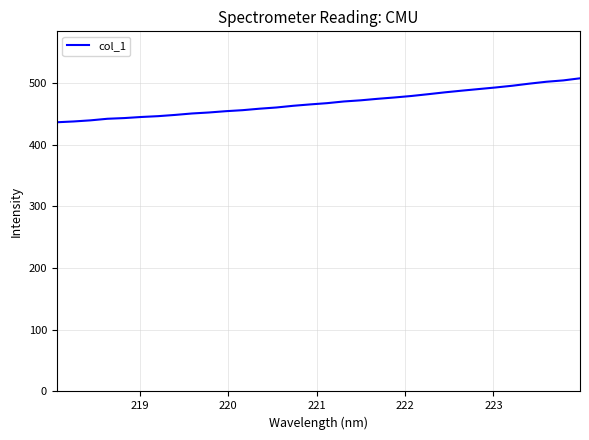

What is the minimum value shown in the chart?

436.6